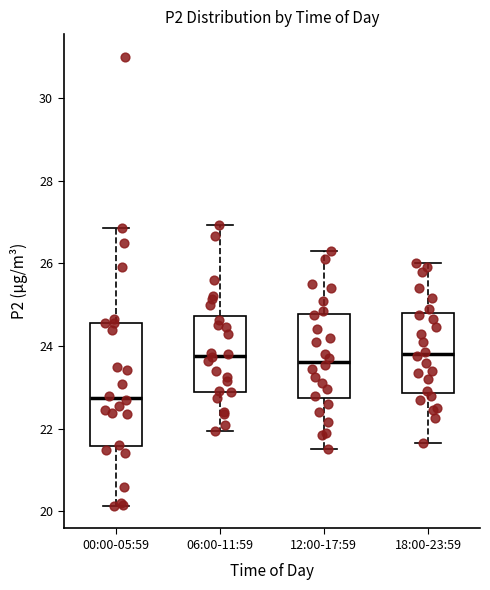

Where does the upper whisker of the box for 00:00-05:59 end on the y-axis? The values are not printed on the chart, so give them approximately, as read against the axis.

26.8